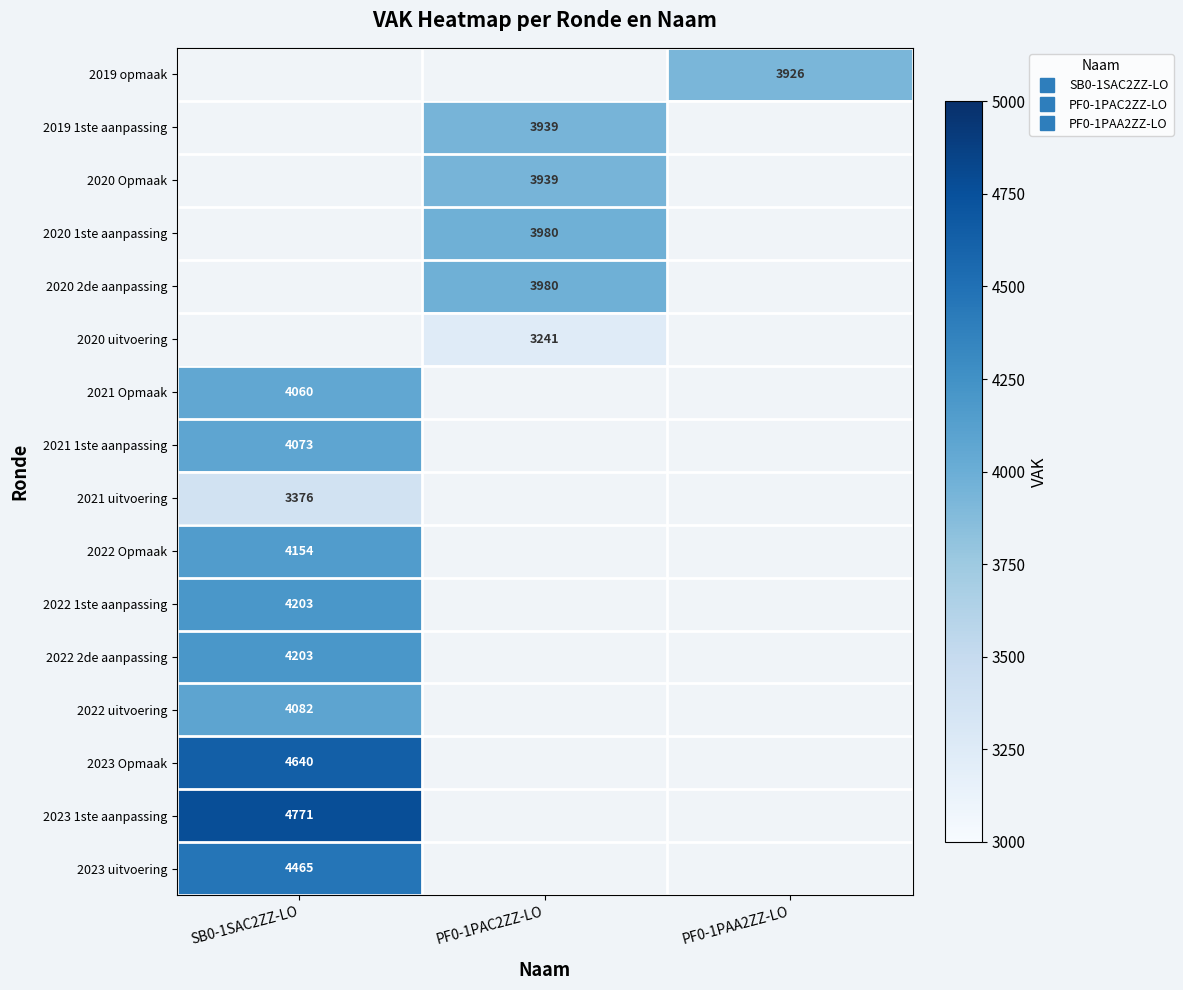

Where is 2021 1ste aanpassing nearest to the value 4073?

SB0-1SAC2ZZ-LO